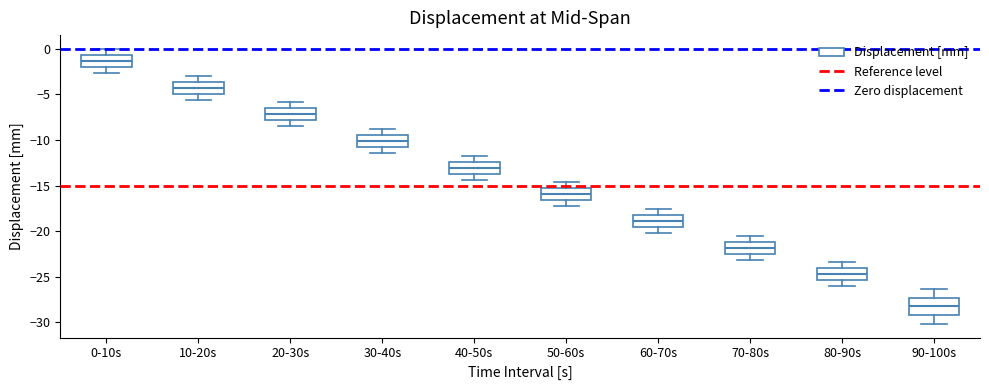

Which box's median line is the highest?

0-10s